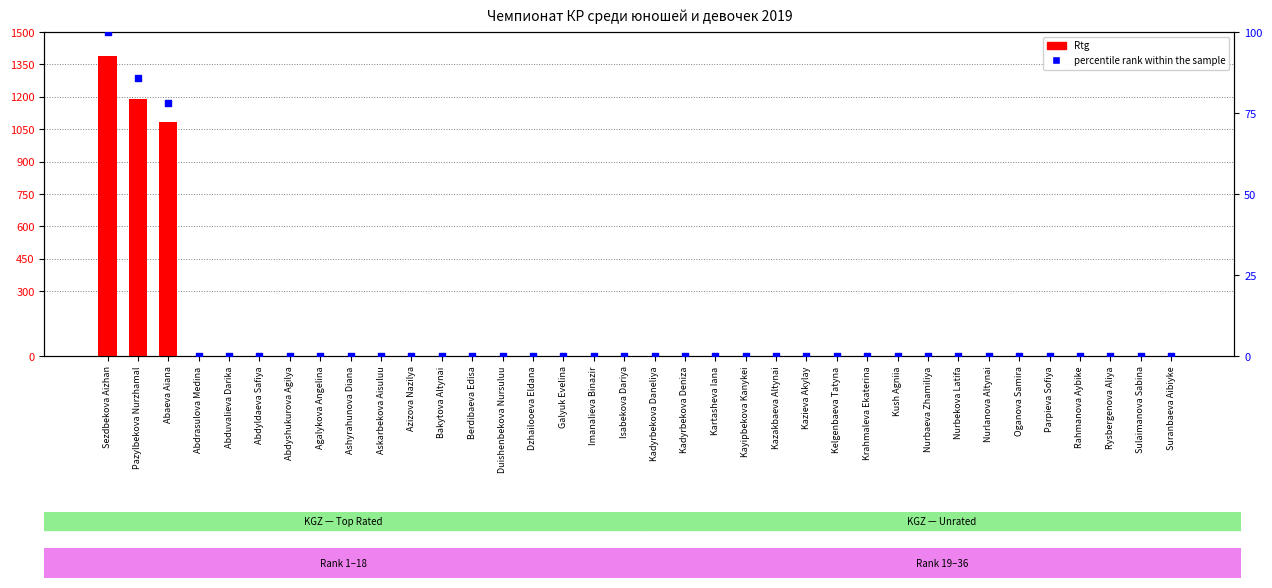

Which series contains the lowest Y value?

Rtg (count)